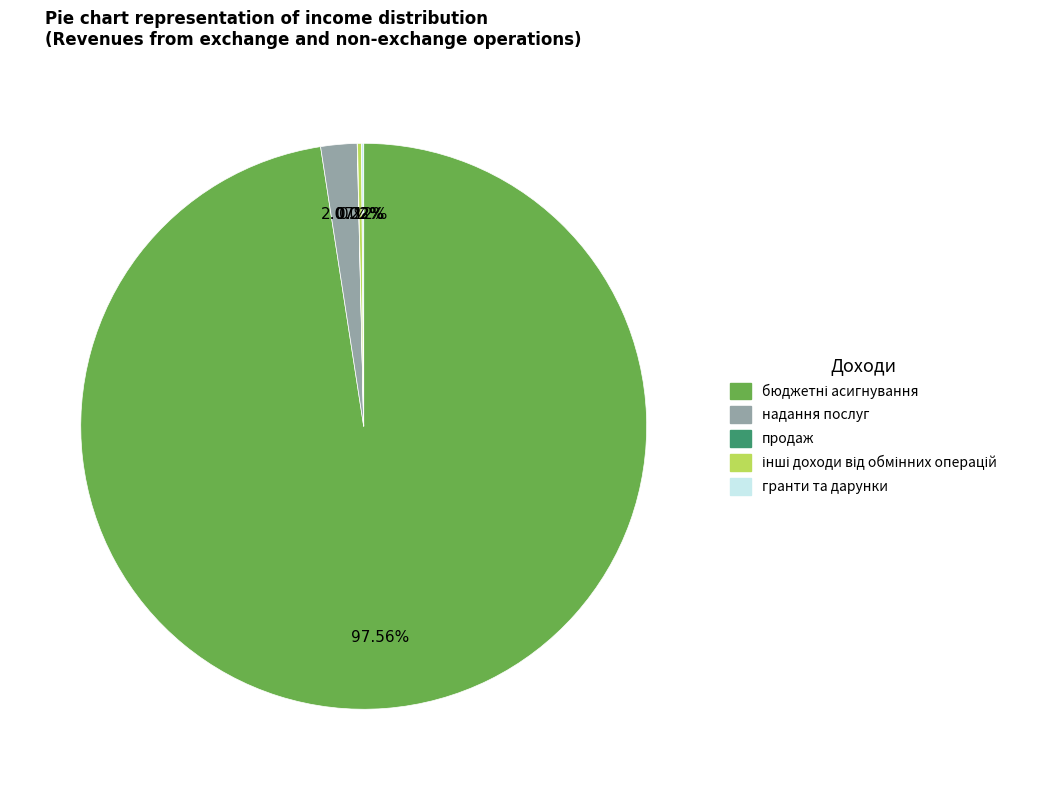

Is надання послуг the majority of the pie?

No